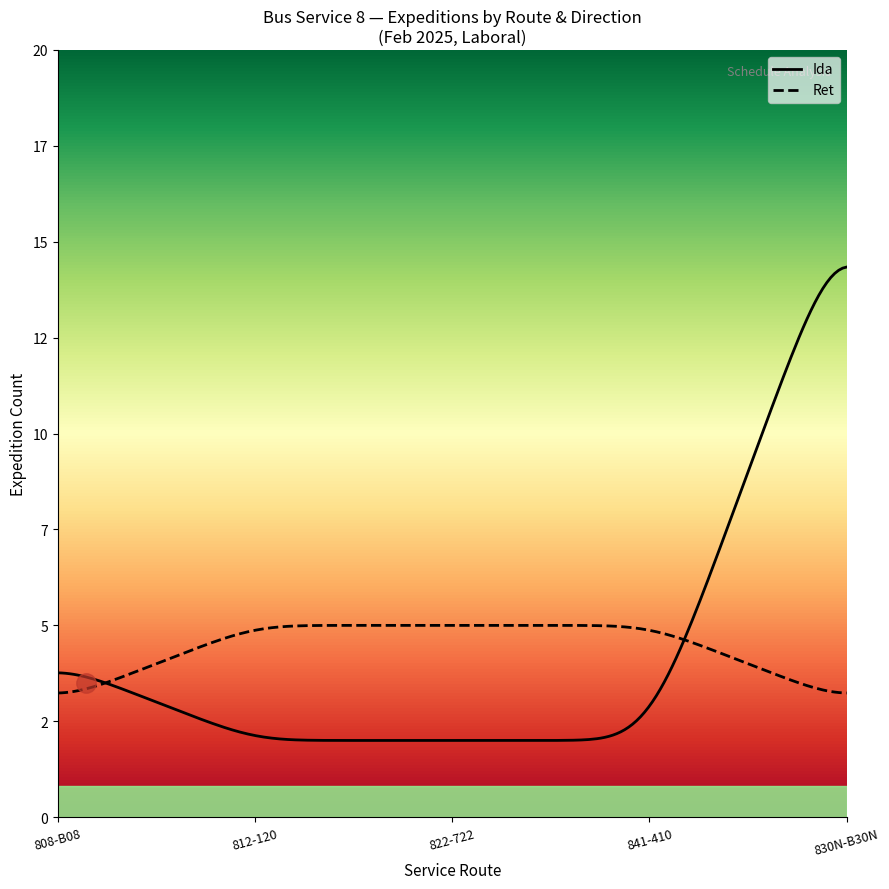

Between 812-Ida-2 and 841-Ida-1, which series saw the biggest shift?

Ida